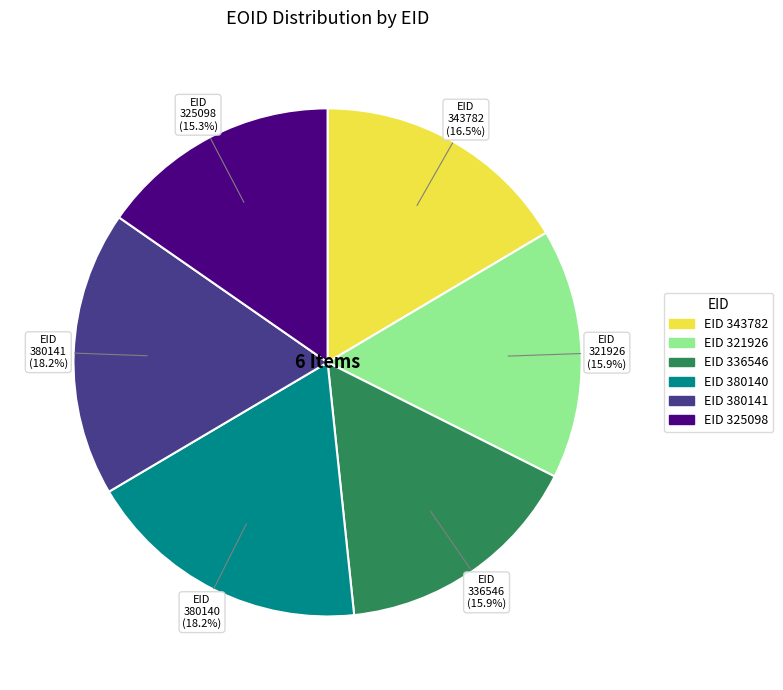

Approximately how many times larger is the value at 380141 compared to 336546?

1.1